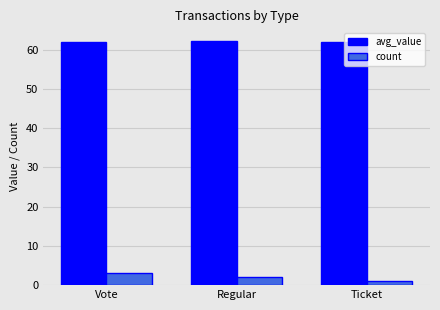

List the series in order of their peak value, lowest first.

count, avg_value